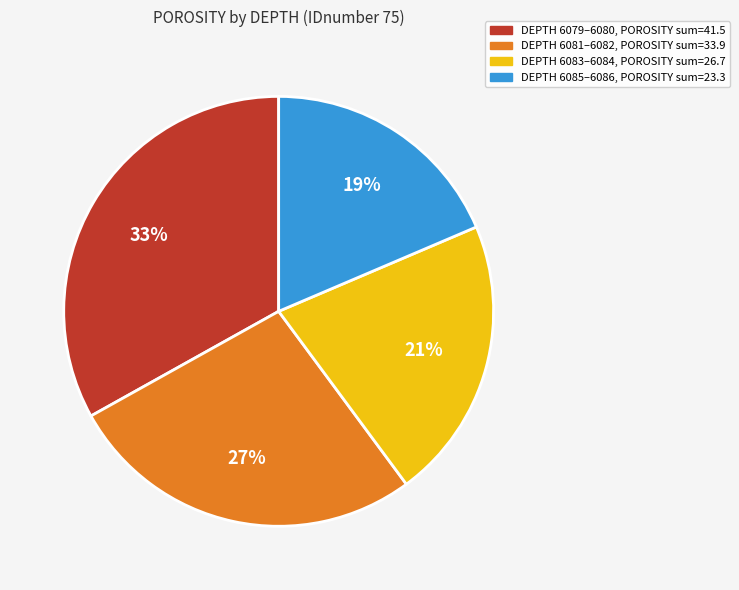

Does any single category account for the majority?

No